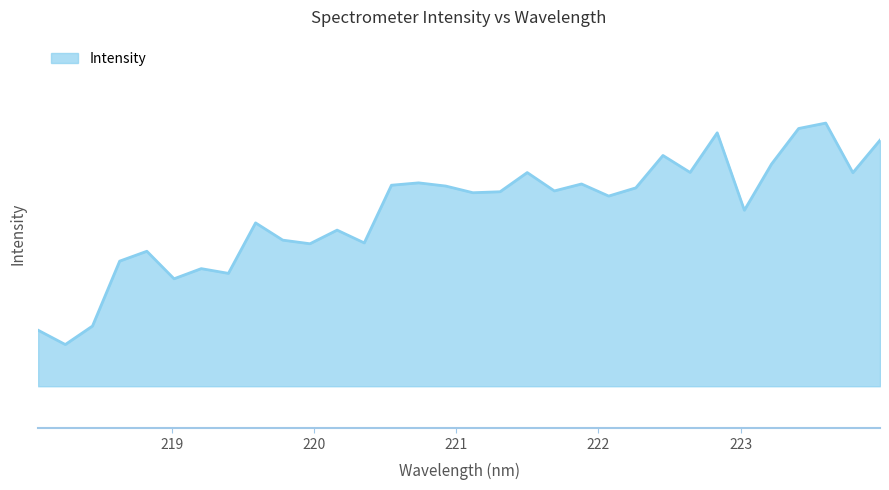

Reading left to right, what are all the values shown in this chart?

377.0	376.8	377.1	377.8	377.9	377.6	377.7	377.7	378.3	378.1	378.0	378.2	378.0	378.7	378.8	378.7	378.6	378.7	378.9	378.7	378.8	378.6	378.7	379.1	378.9	379.4	378.4	379.0	379.4	379.5	378.9	379.3